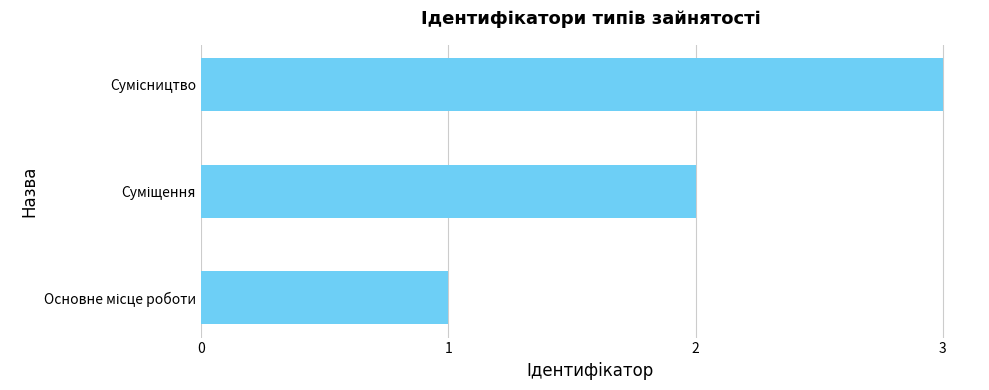

How many data points are less than 2?

1